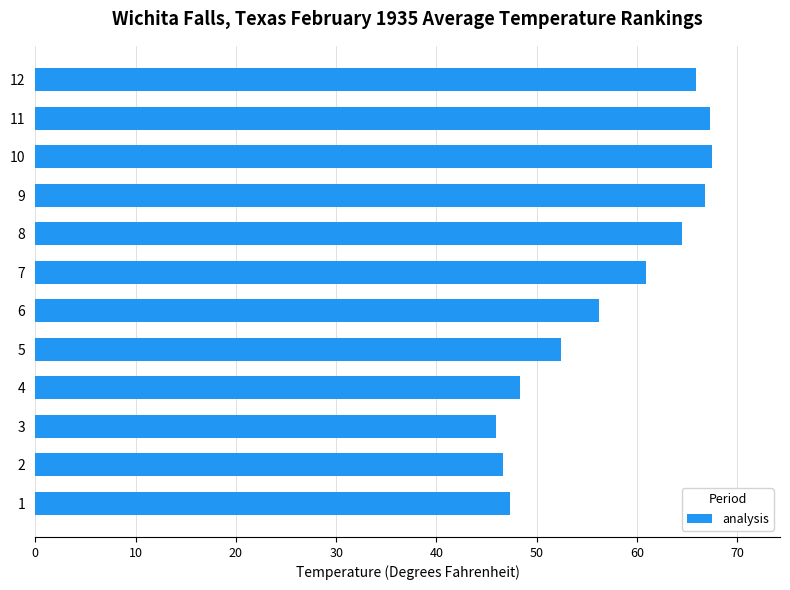

Which category has the lowest value across all series?

3